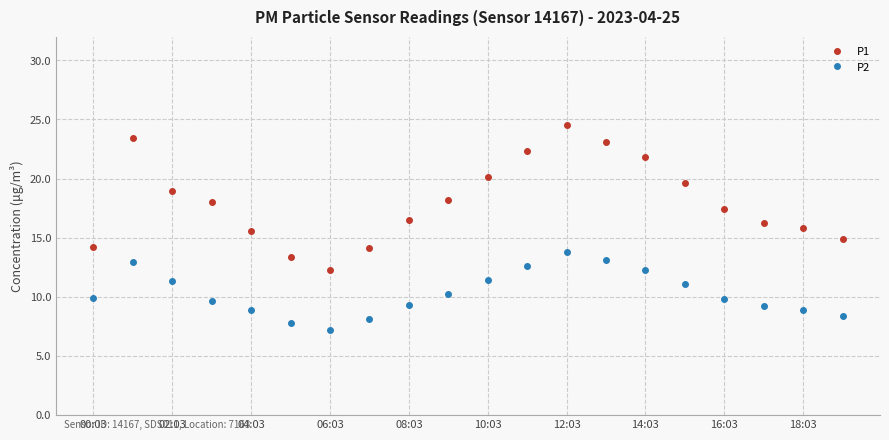

How many lines are shown in the chart?

2